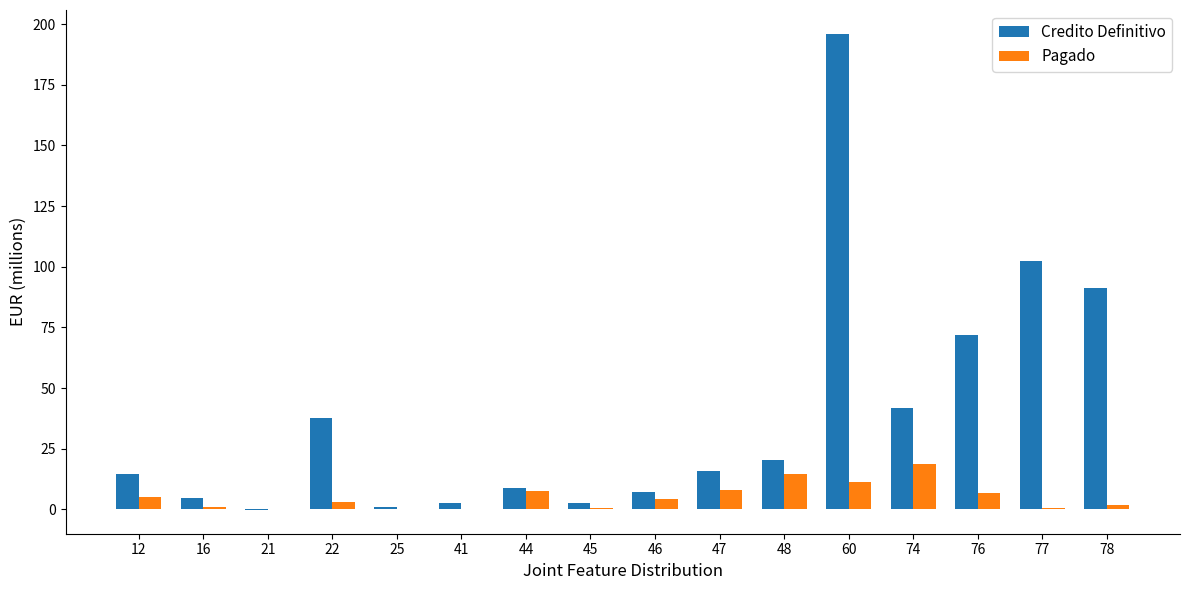

The Credito Definitivo series shows 8.7 at 44. True or false?

True